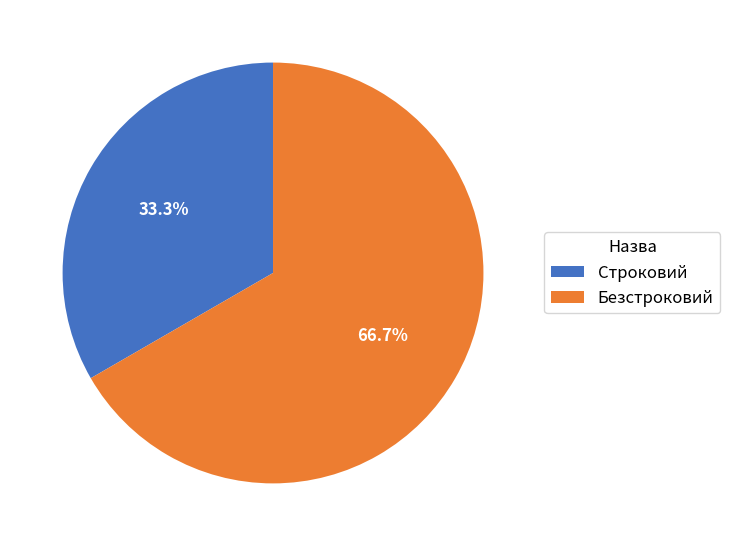

Combined, do Безстроковий and Строковий account for over 50%?

Yes